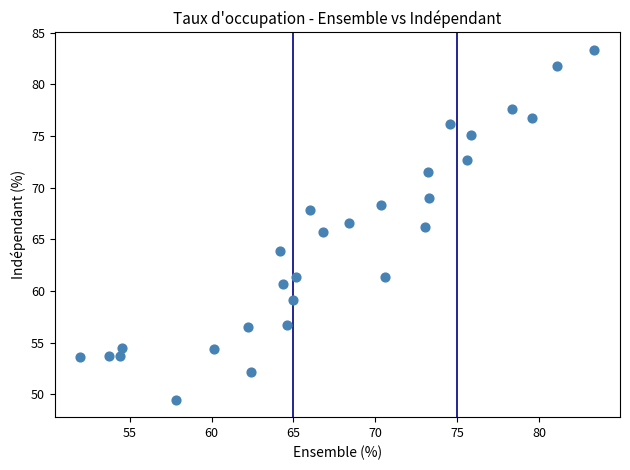

What is the range of X values (max minus min)?

31.3